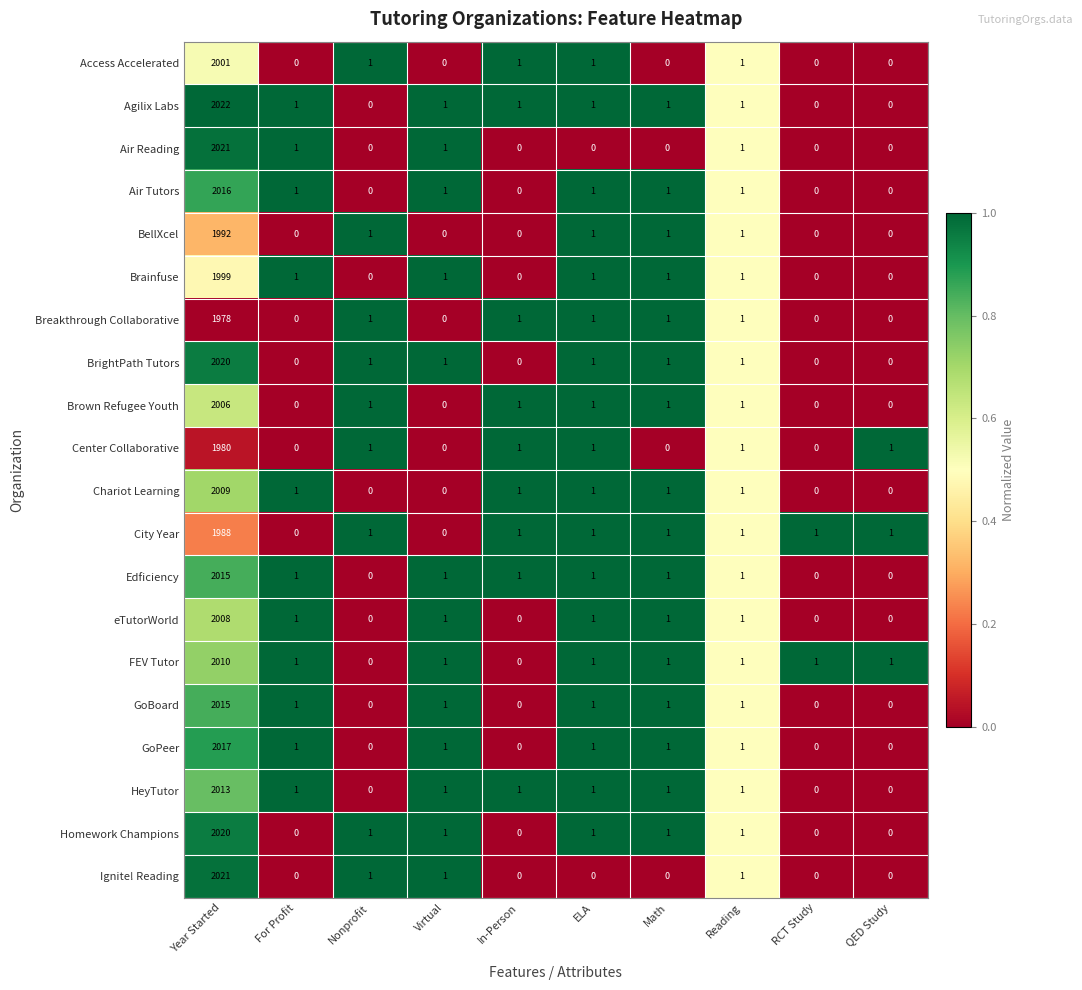

Which series has the largest total across all categories?

Agilix Labs